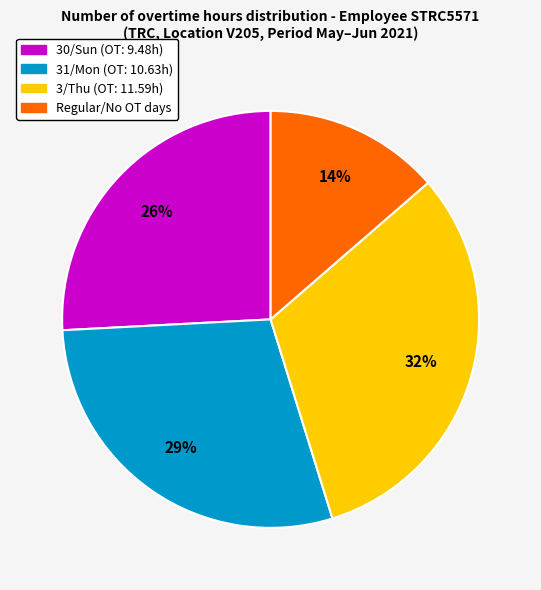

Which slice is the smallest?

Regular/No OT days